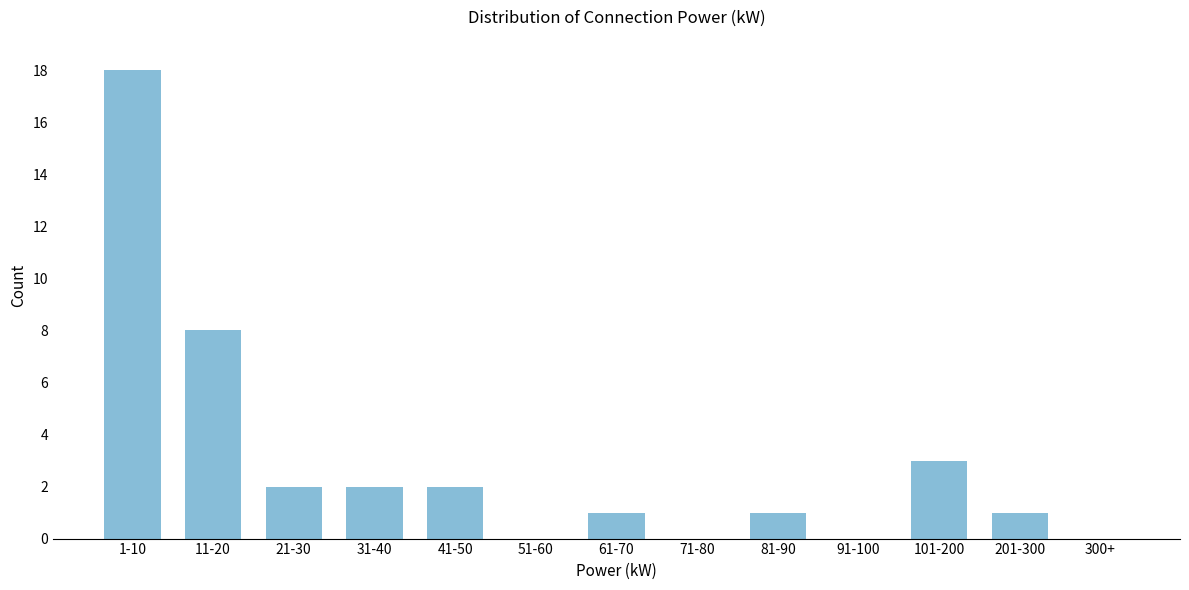

Reading left to right, extract all data points from this chart.

1-10=18	11-20=8	21-30=2	31-40=2	41-50=2	51-60=0	61-70=1	71-80=0	81-90=1	91-100=0	101-200=3	201-300=1	300+=0